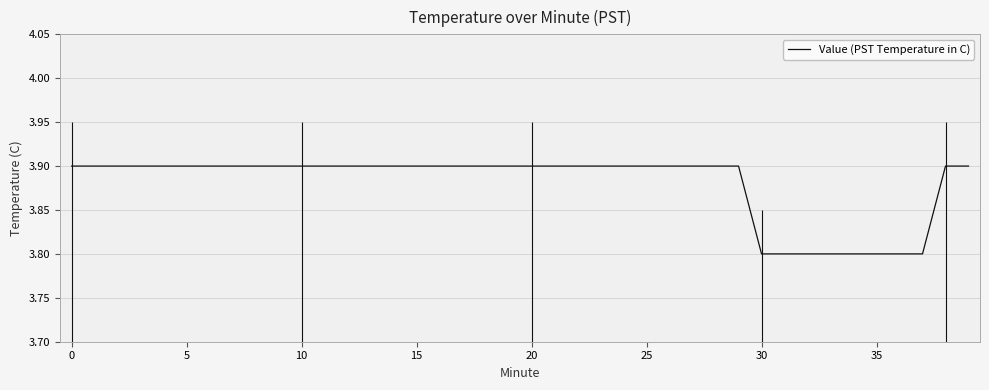

What is the maximum value shown in the chart?

3.9